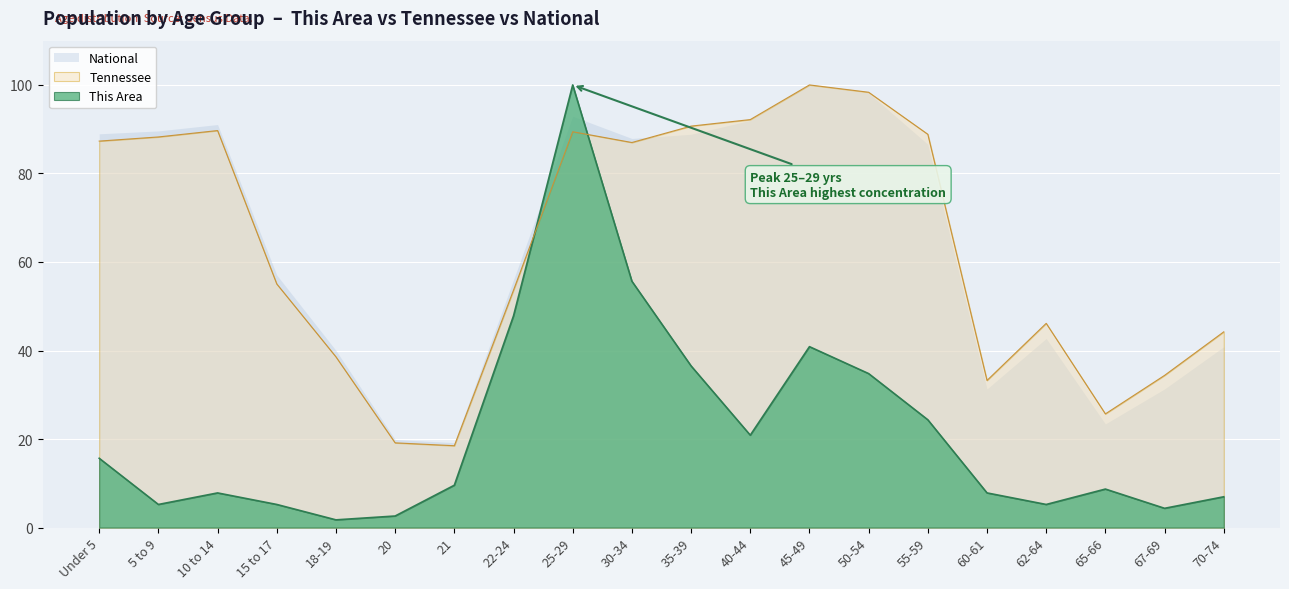

What is the highest value of the This Area series?

100.0